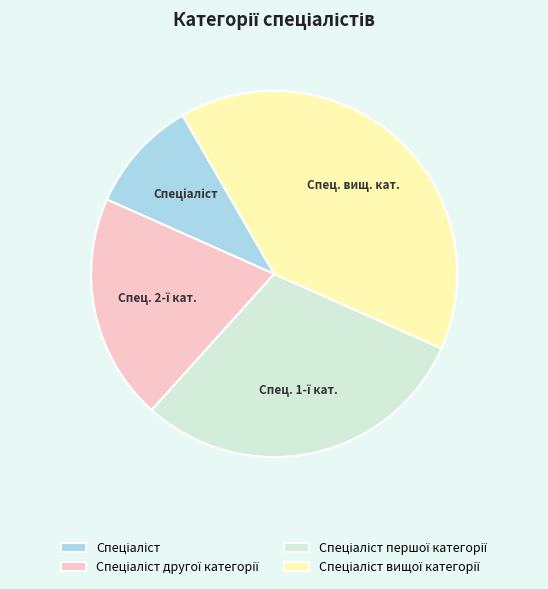

What is the smallest slice in the pie chart?

Спеціаліст